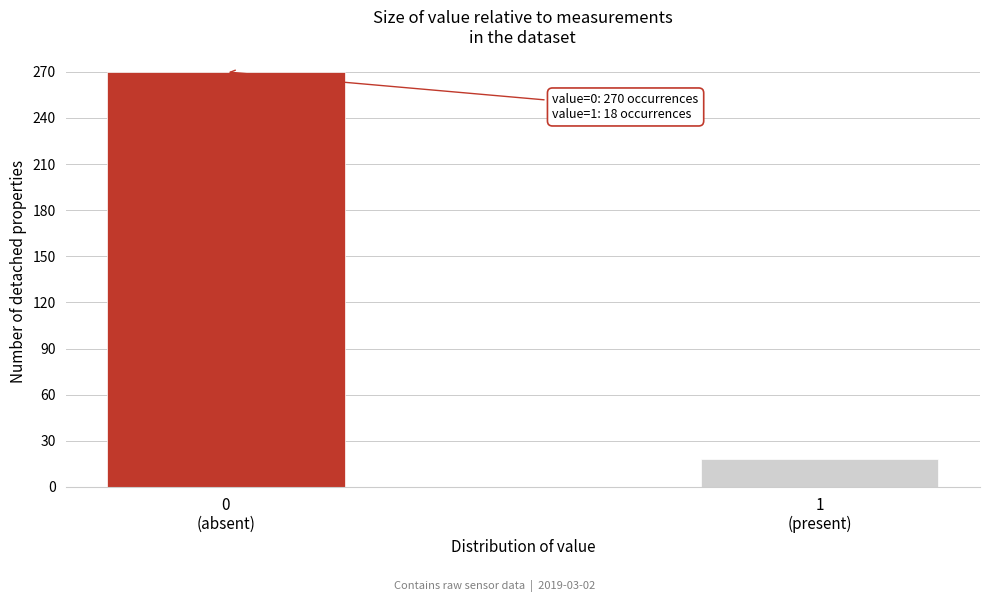

Reading left to right, extract all data points from this chart.

270	18